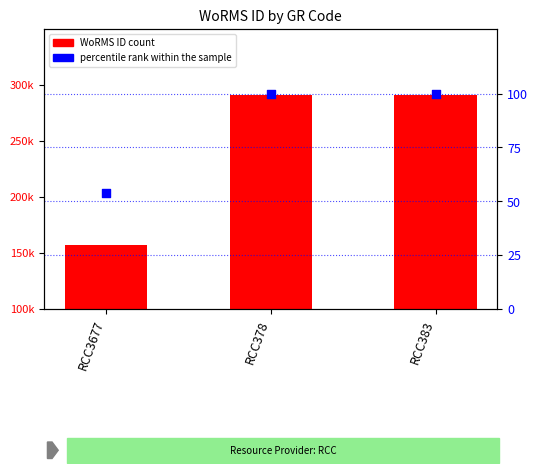

Is the value of WoRMS ID at RCC383 greater than the value of percentile rank within the sample at RCC378?

Yes